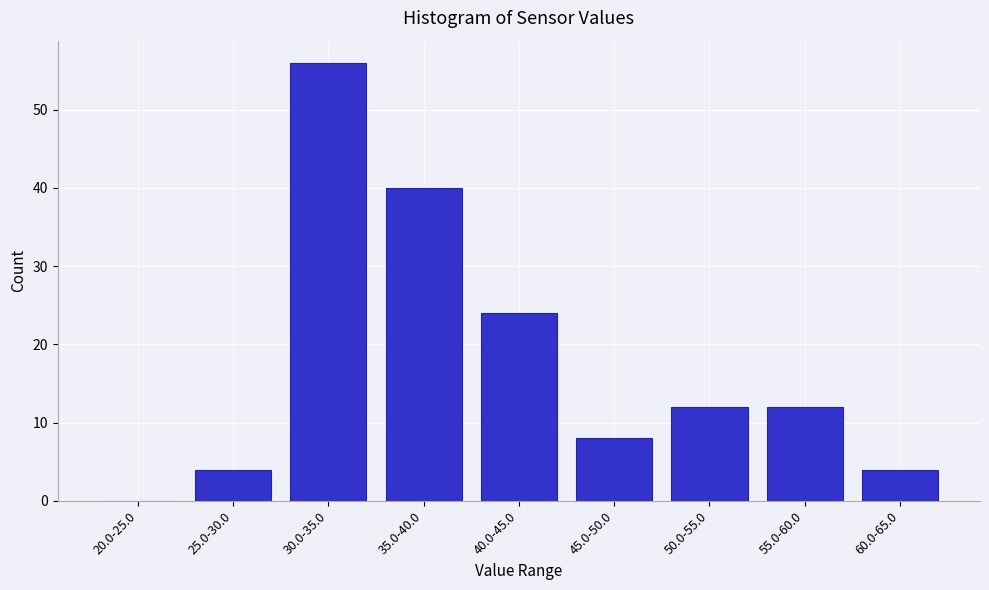

Reading left to right, what are all the values shown in this chart?

20.0-25.0=0	25.0-30.0=4	30.0-35.0=56	35.0-40.0=40	40.0-45.0=24	45.0-50.0=8	50.0-55.0=12	55.0-60.0=12	60.0-65.0=4